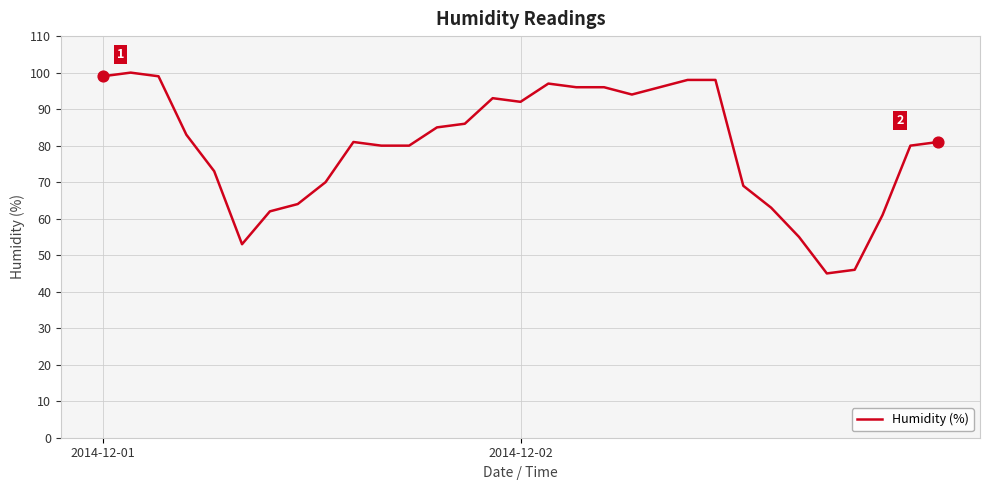

What is the difference between the maximum and minimum values?

55